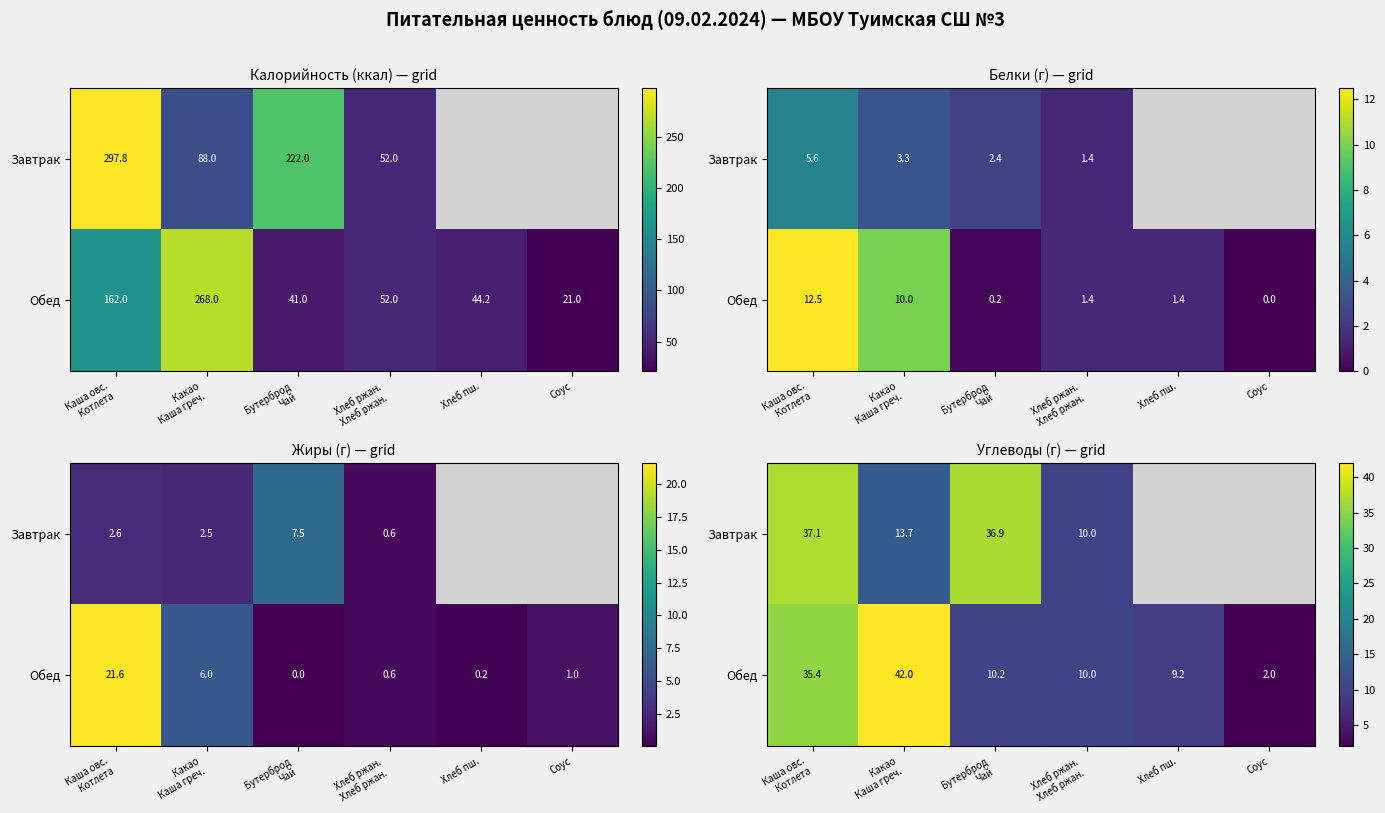

How many values in the Обед series exceed 10?

3